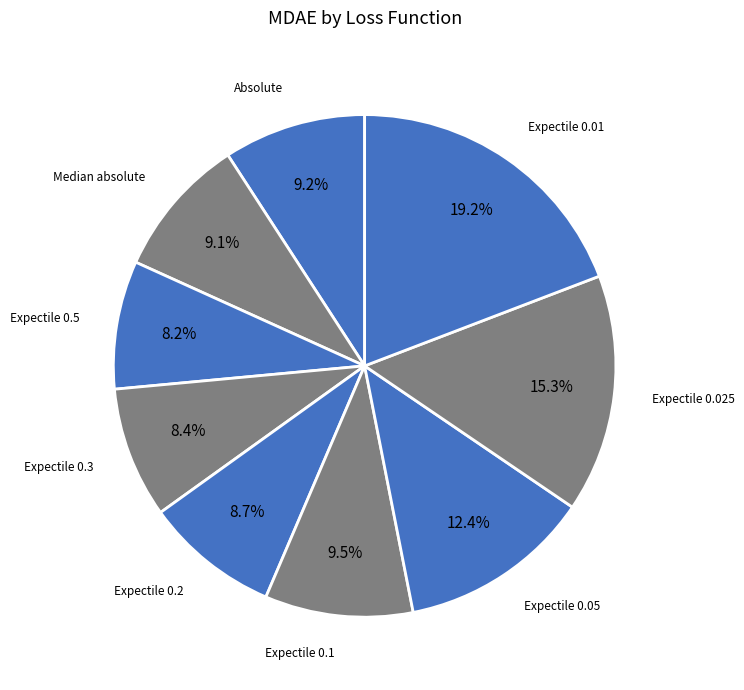

To the nearest percent, what portion does Expectile 0.3 represent?

8%